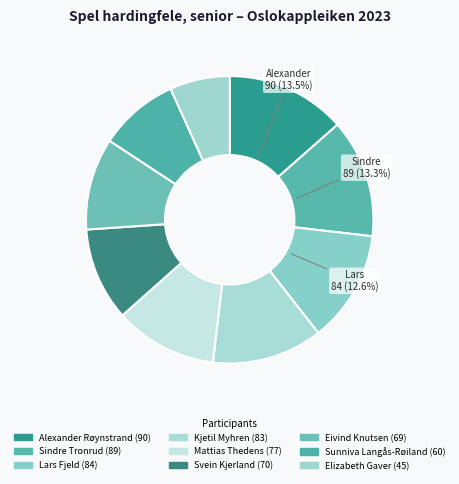

What is the smallest slice in the pie chart?

Elizabeth Gaver